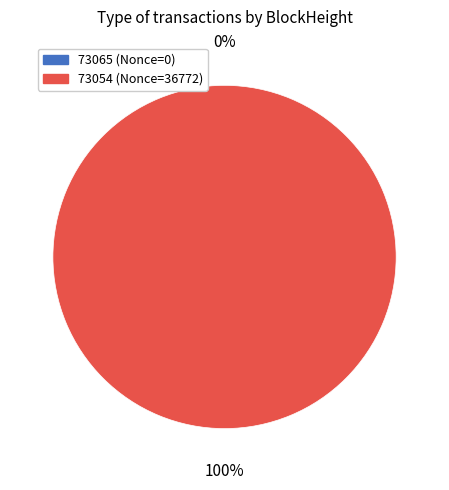

To the nearest percent, what is the combined percentage of 73054 and 73065?

100%